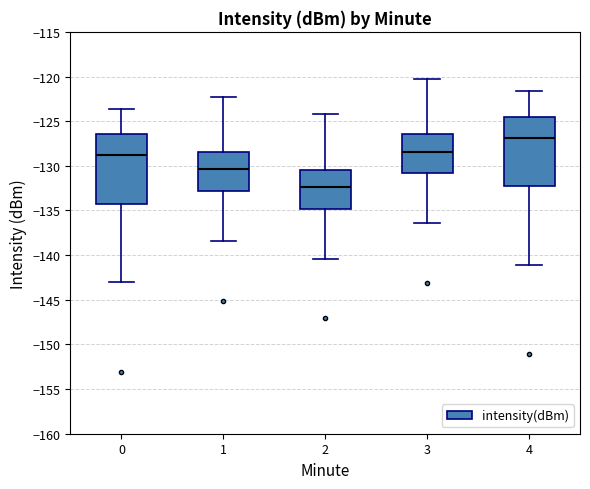

Reading left to right, transcribe this box plot: for each box, give where its median line is, the range the box spans, and where its two whiskers end, as read against the y-axis. The values are not printed on the chart, so give them approximately, as read against the axis.

0: median -129.0, box -134.5 to -126.5, whiskers -143.0 to -123.5
1: median -130.5, box -133.0 to -128.5, whiskers -138.5 to -122.0
2: median -132.5, box -135.0 to -130.5, whiskers -140.5 to -124.0
3: median -128.5, box -131.0 to -126.5, whiskers -136.5 to -120.0
4: median -127.0, box -132.5 to -124.5, whiskers -141.0 to -121.5